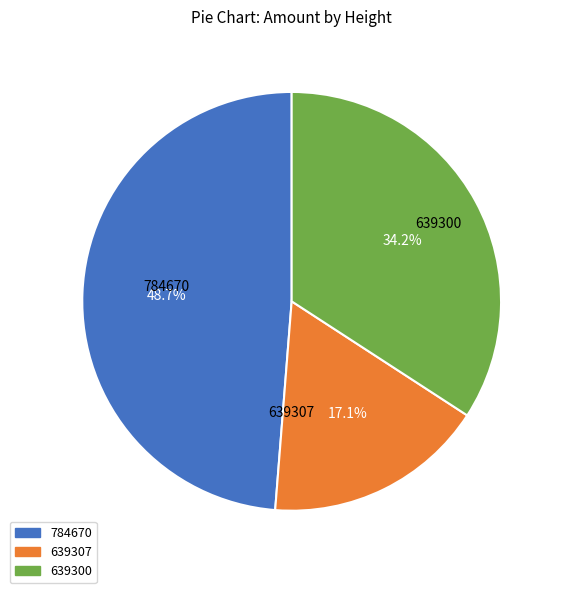

Does 639307 account for over 50% of the chart?

No